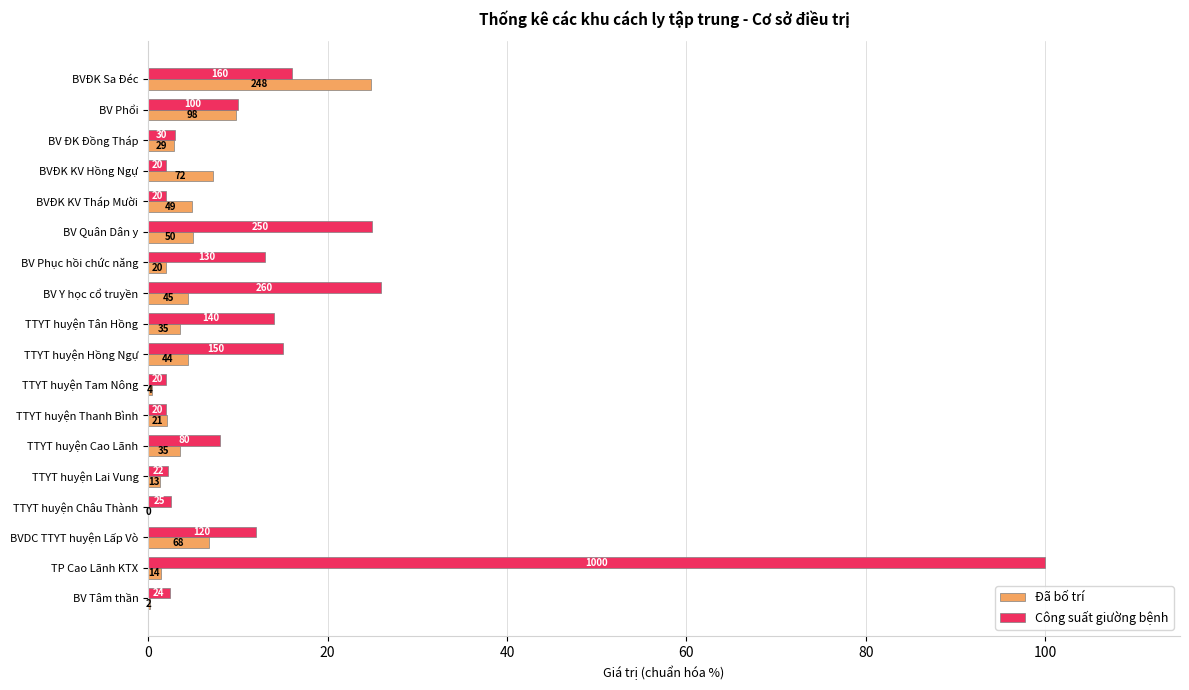

What is the label of the 13th bar from the right?

BV Quân Dân y